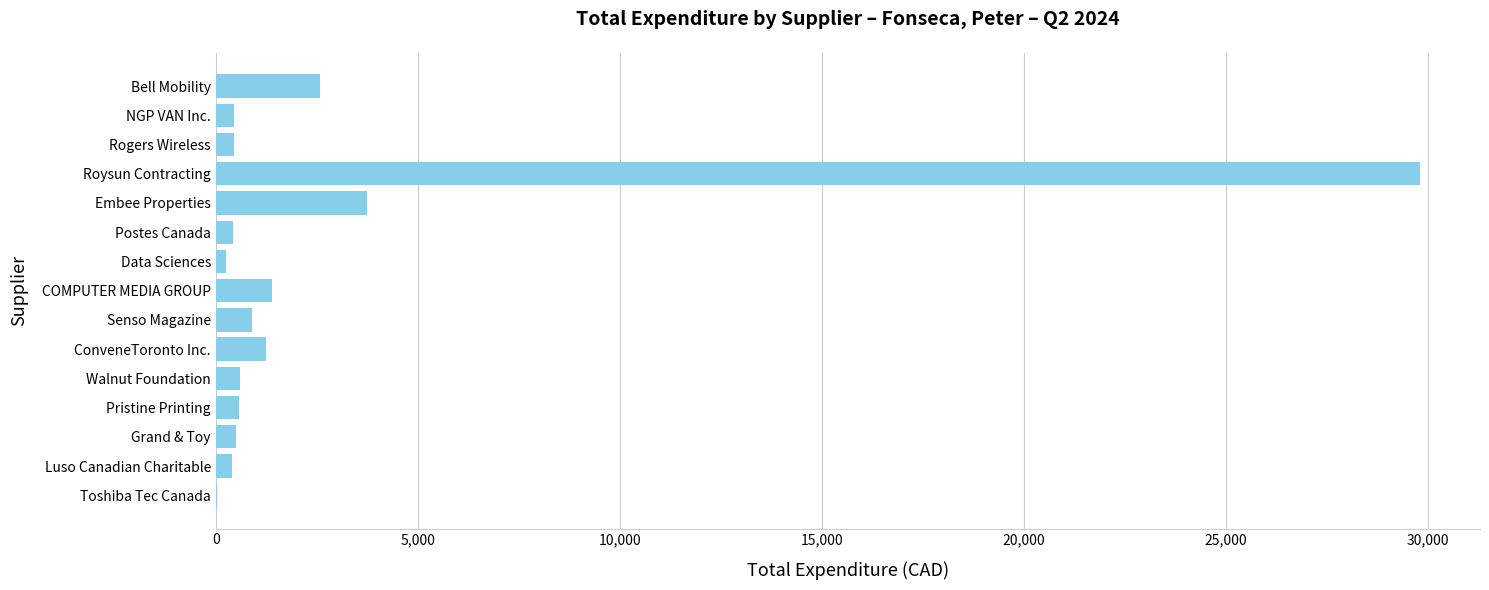

What is the sum of all values?

43350.6